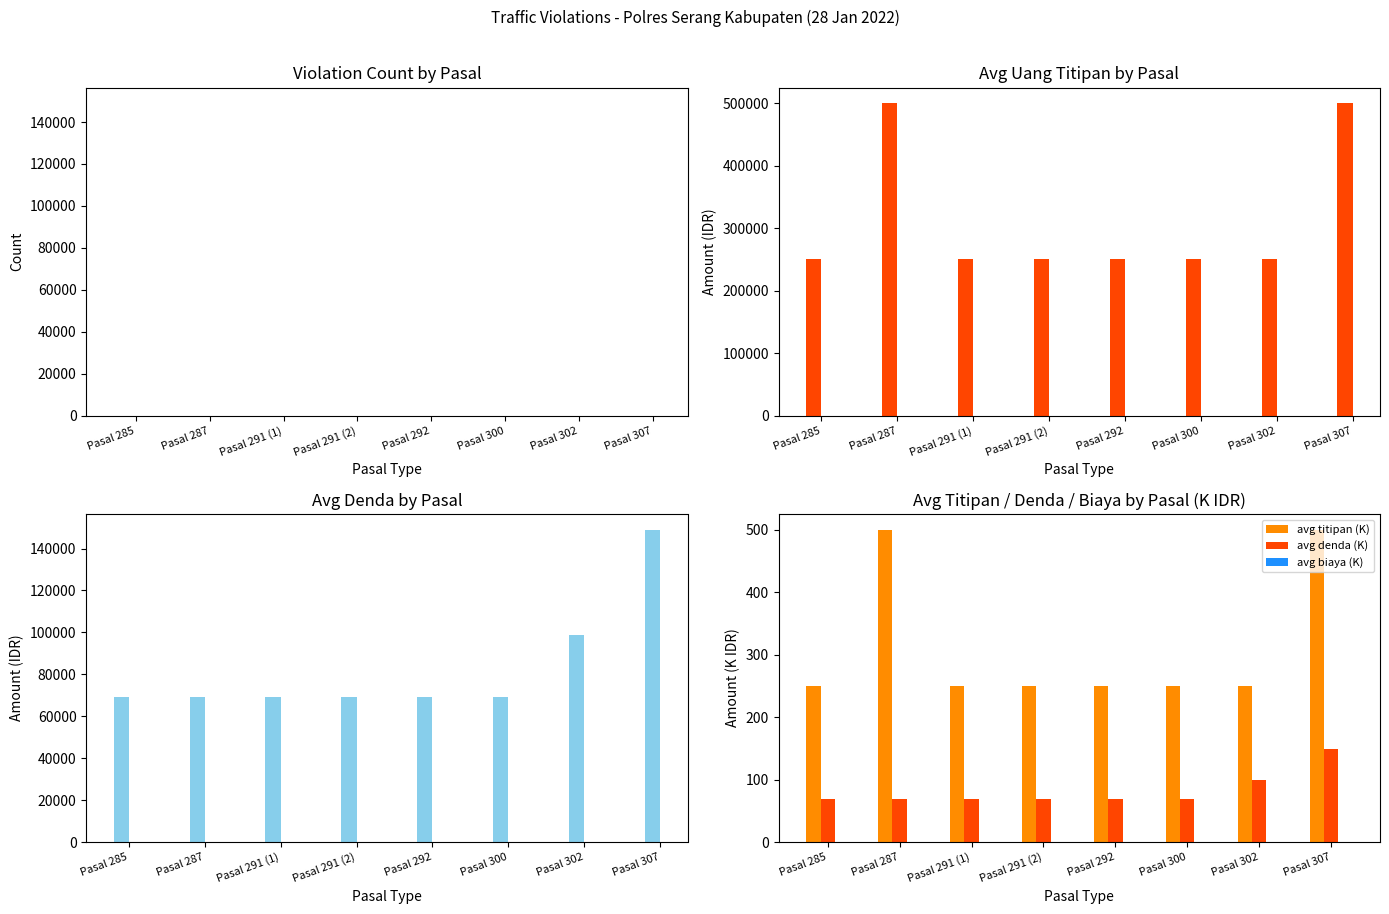

What is the value of the avg denda (K) bar at the 7th from the left?

99